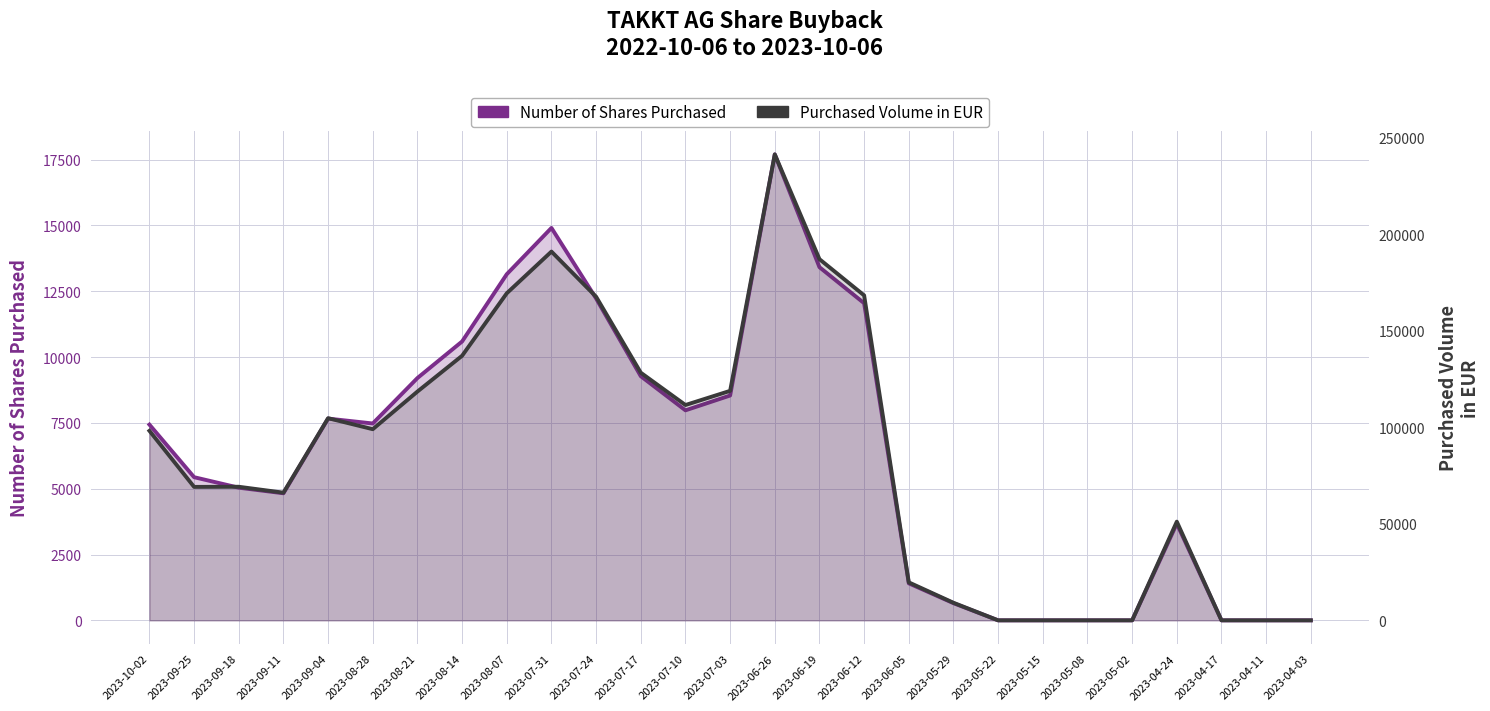

At which category is the sum across all series the highest?

2023-06-26